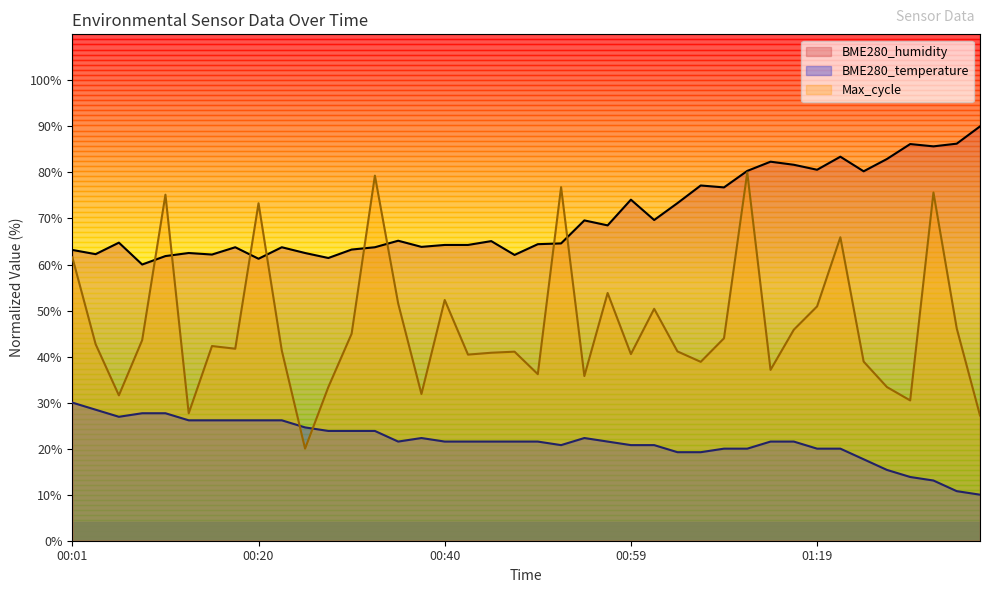

What is the label of the 24th point from the right?

00:40